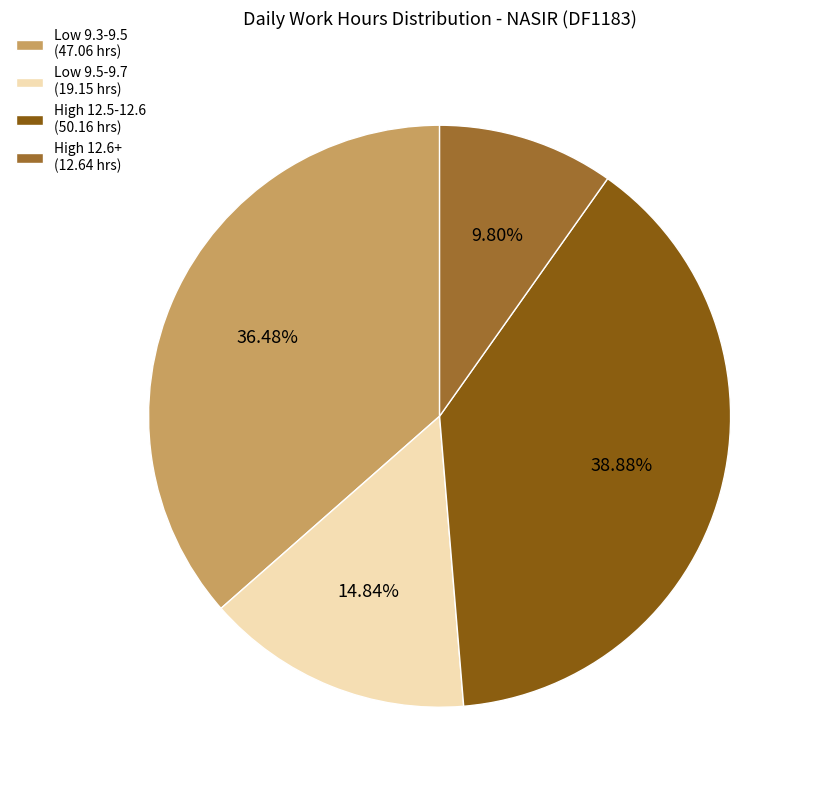

Is the sum of High 12.5-12.6 (50.16 hrs) and Low 9.3-9.5 (47.06 hrs) greater than half?

Yes